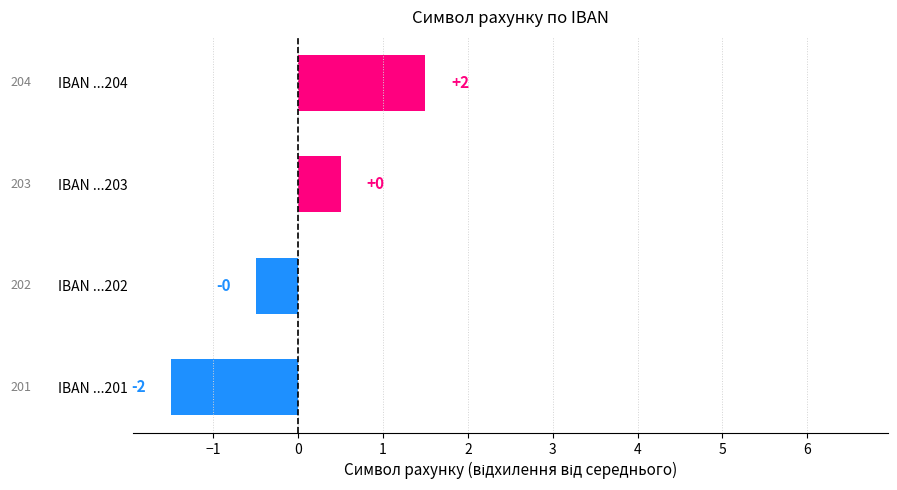

Does the chart contain any negative values?

Yes